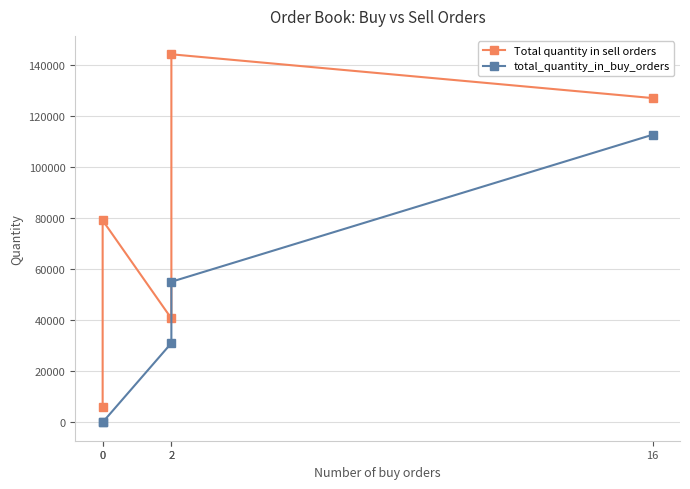

Does the chart display data point markers on the line(s)?

Yes